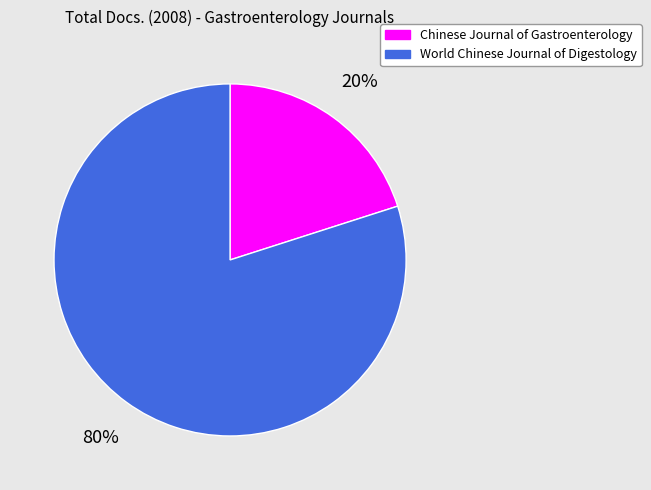

The Chinese Journal of Gastroenterology slice represents 33% of the pie. True or false?

False